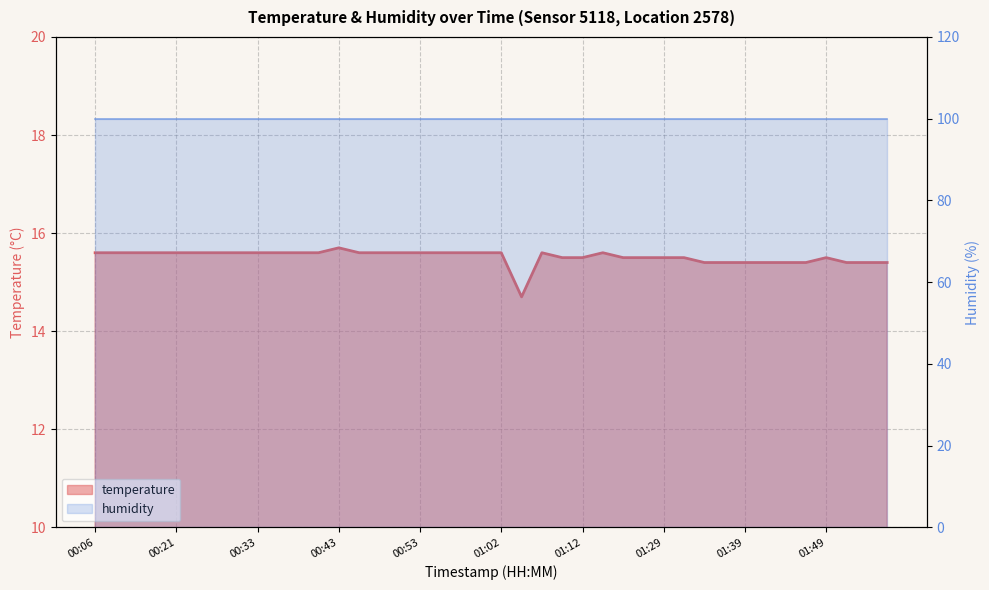

Count the values in the range 15 to 16.

39